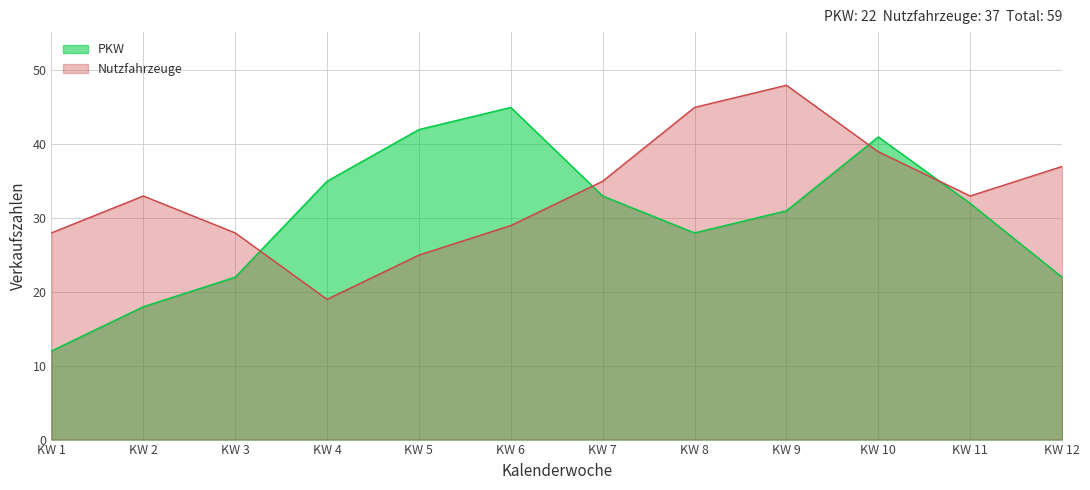

How many data points in Nutzfahrzeuge are less than 33?

5